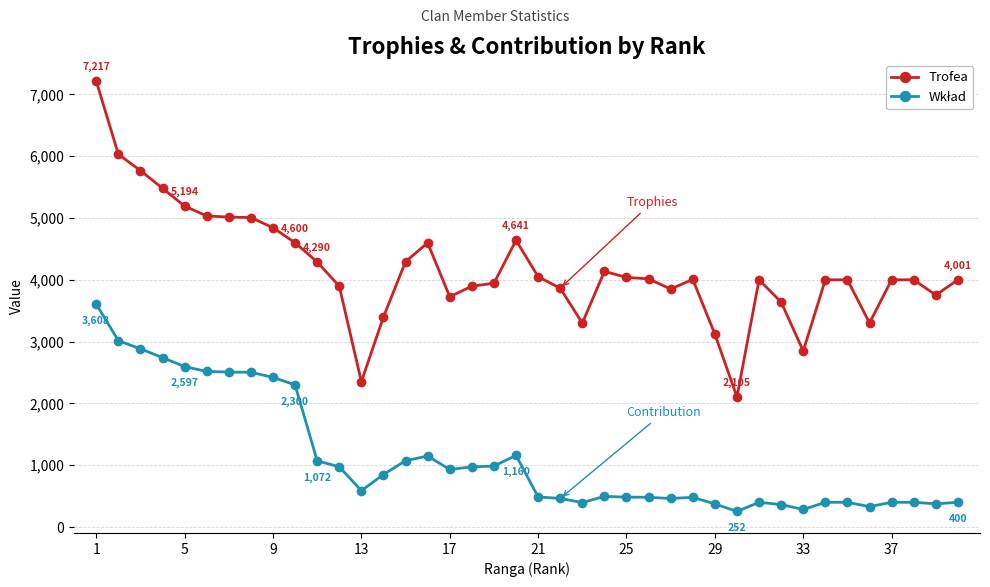

What is the minimum value shown in the chart?

252